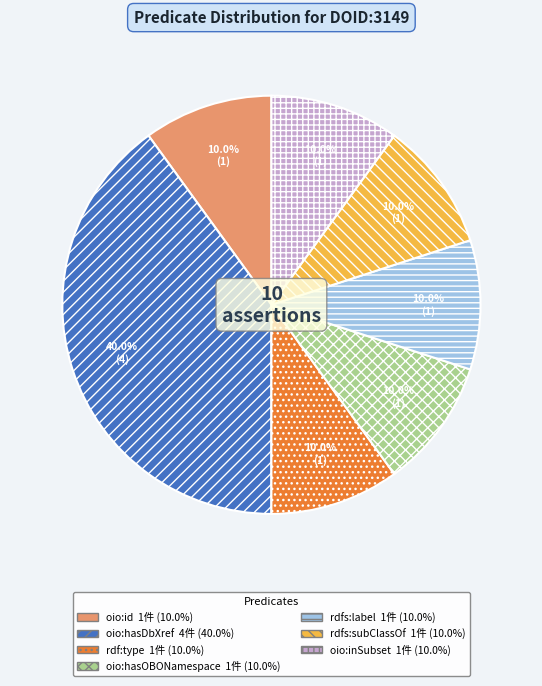

Is there any slice that represents more than half of the pie?

No